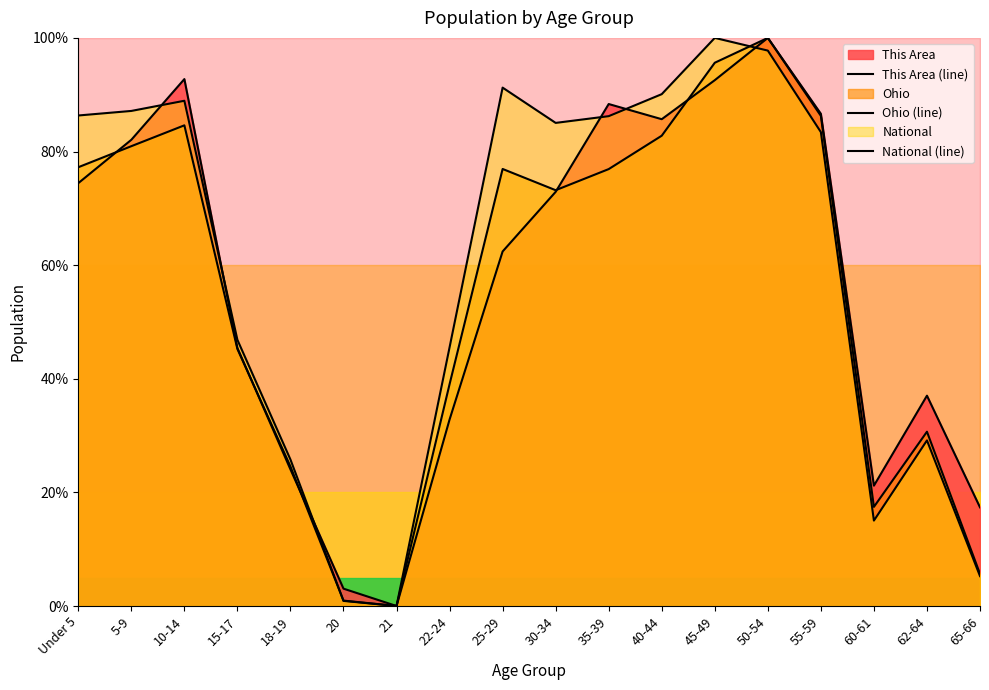

What is the label of the 15th point from the right?

15-17